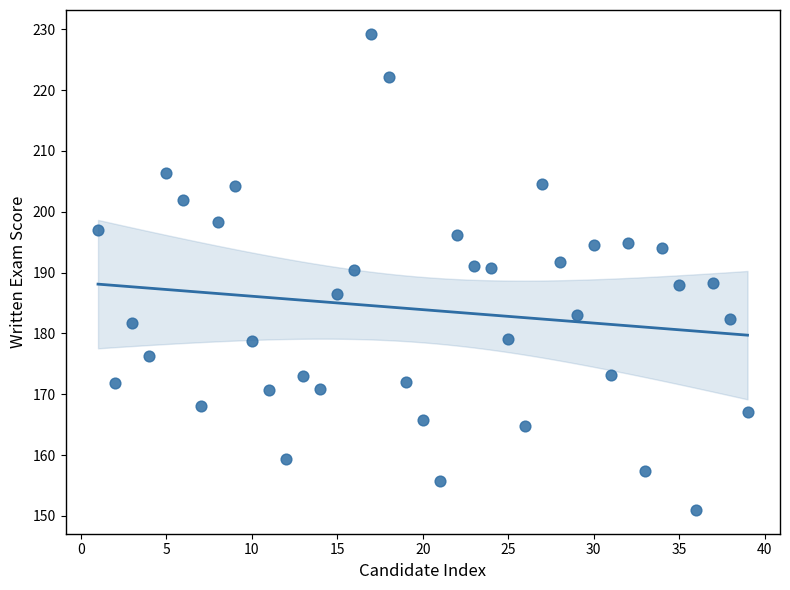

What is the range of X values (max minus min)?

38.0